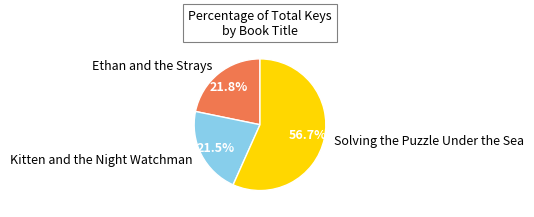

Count the number of slices in the pie.

3